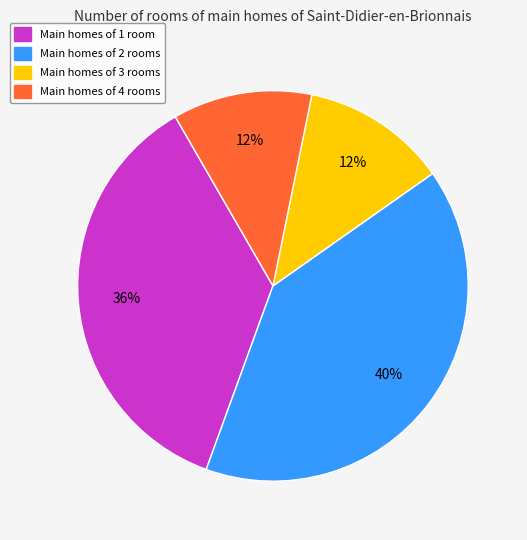

Is there any slice that represents more than half of the pie?

No